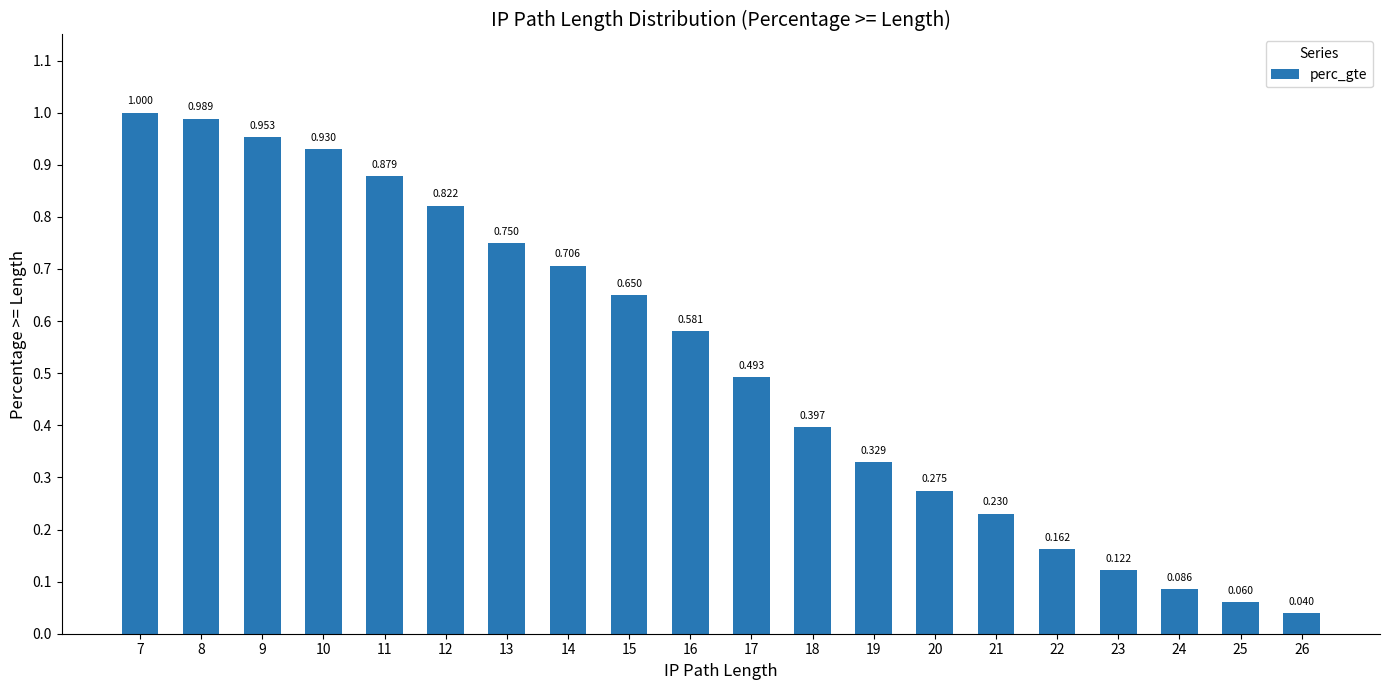

How many categories are shown in the chart?

20